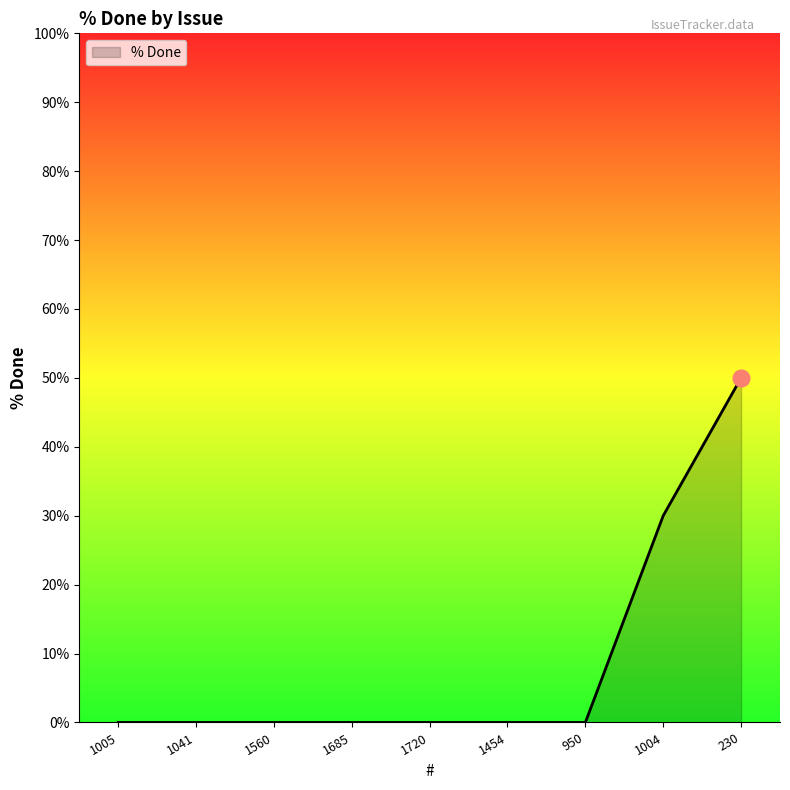

What is the difference between the maximum and minimum values?

50